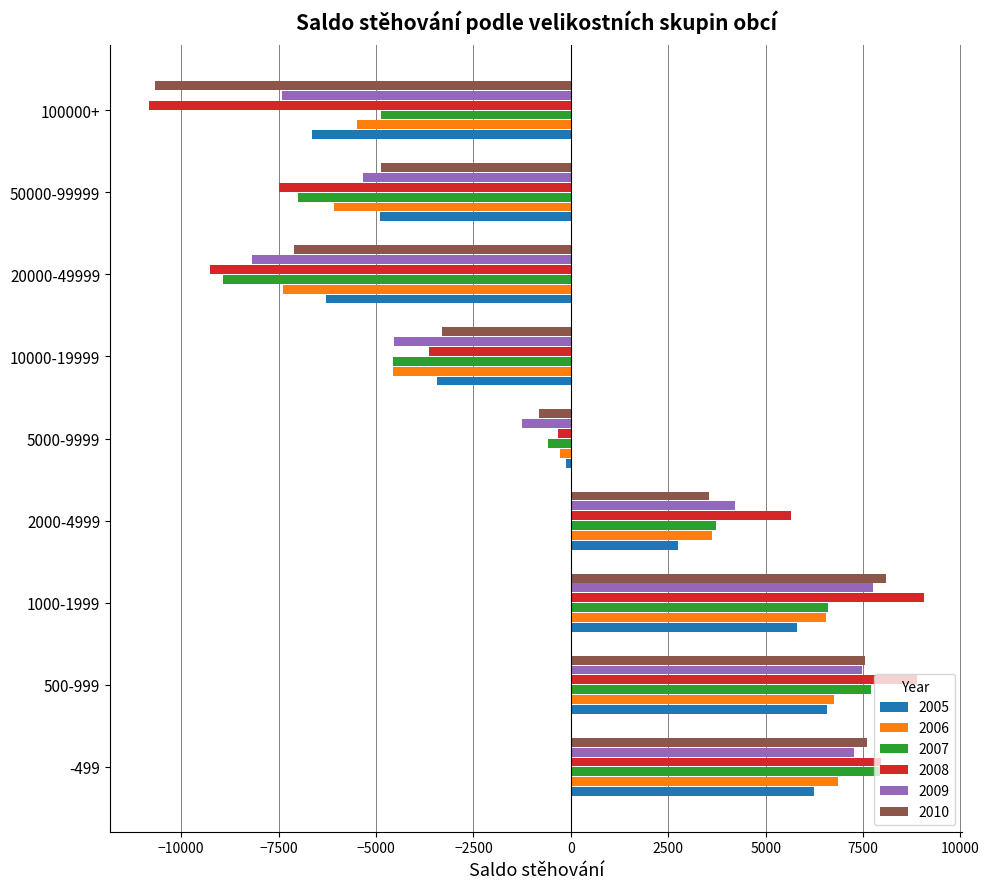

What is the total value across all series at 500-999?

44977